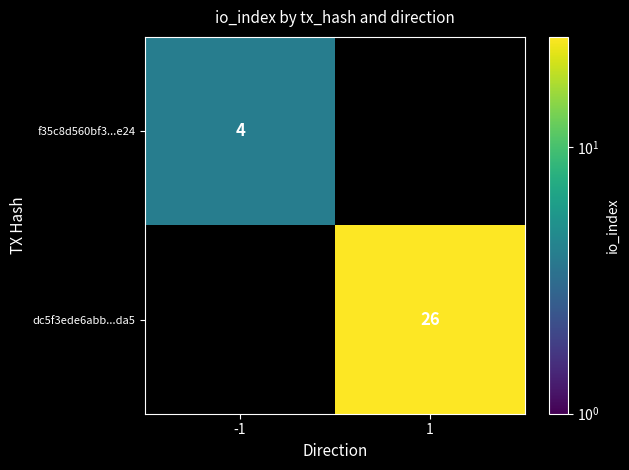

The value of f35c8d560bf3...e24 at -1 is 6. True or false?

False